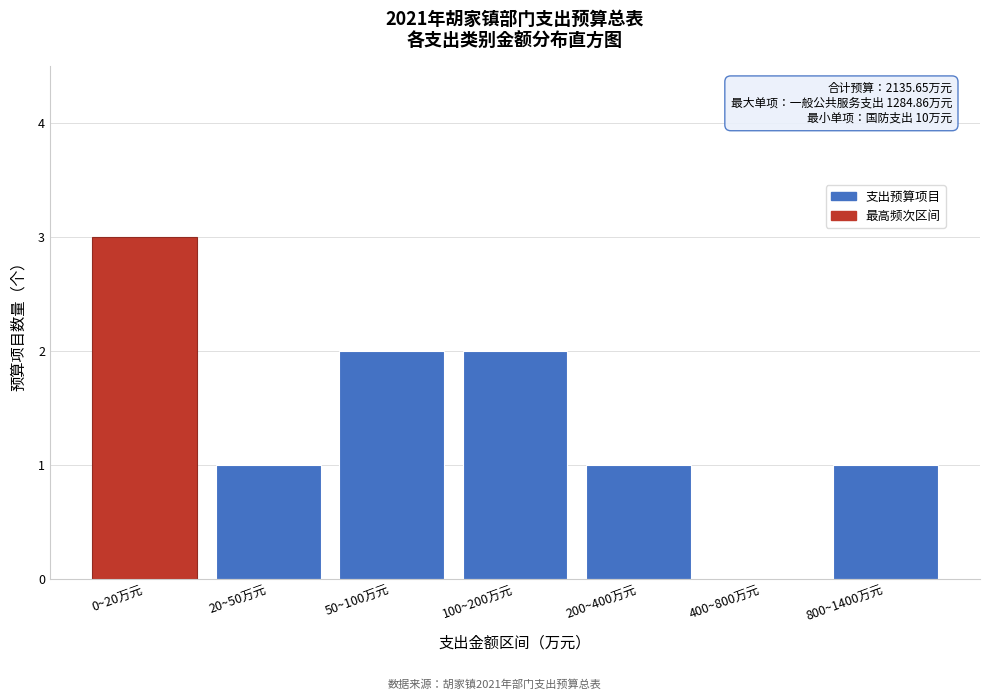

Reading left to right, transcribe all the data shown in this chart.

0~20万元=3	20~50万元=1	50~100万元=2	100~200万元=2	200~400万元=1	400~800万元=0	800~1400万元=1